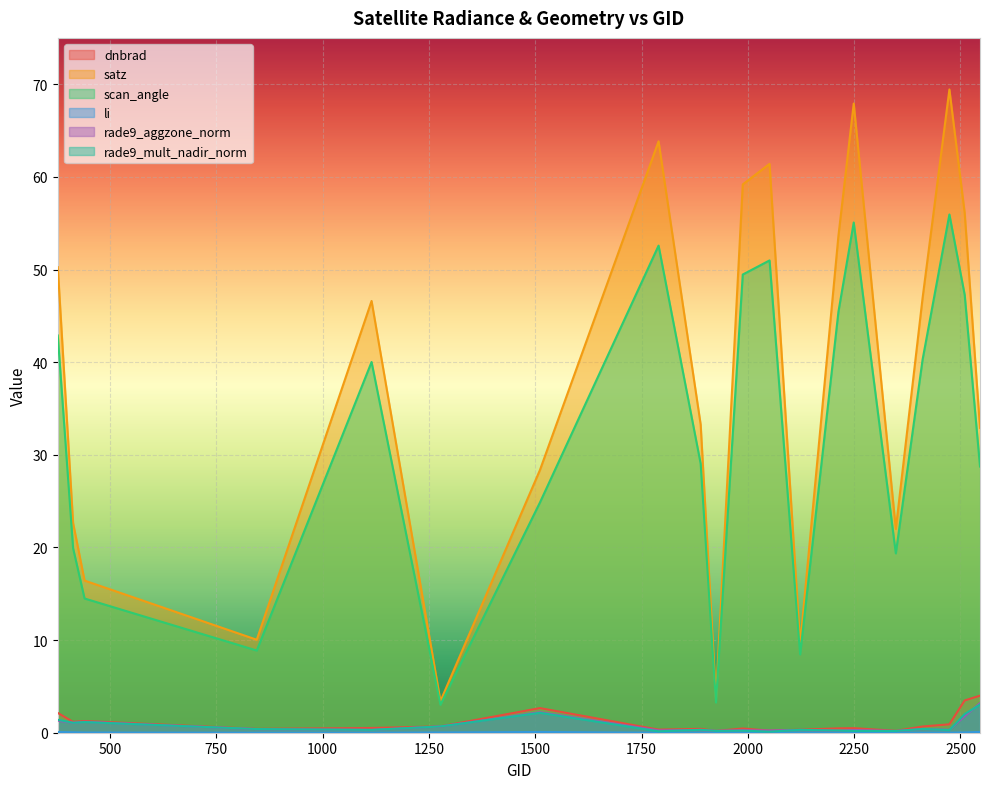

Reading left to right, transcribe all the data shown in this chart.

dnbrad: 2.1	1.2	1.3	0.4	0.5	0.7	2.7	0.3	0.4	0.2	0.5	0.2	0.3	0.5	0.5	0.2	0.7	0.9	3.5	4.0
satz: 50.3	22.6	16.4	10.0	46.6	3.4	28.4	63.8	33.3	3.7	59.2	61.4	9.6	53.6	67.9	22.0	46.9	69.4	56.1	32.9
scan_angle: 42.9	19.9	14.5	8.9	40.0	3.0	24.9	52.6	29.0	3.3	49.5	51.0	8.5	45.4	55.1	19.4	40.3	55.9	47.3	28.7
li: 0.1	0.0	0.0	0.0	0.0	0.0	0.1	0.0	0.0	0.0	0.0	0.0	0.0	0.0	0.0	0.0	0.0	0.0	0.0	0.1
rade9_aggzone_norm: 1.3	1.1	1.2	0.4	0.3	0.7	2.2	0.3	0.3	0.2	0.3	0.2	0.3	0.2	0.3	0.2	0.4	0.3	1.8	3.2
rade9_mult_nadir_norm: 1.4	1.1	1.2	0.4	0.3	0.7	2.1	0.2	0.3	0.2	0.2	0.1	0.3	0.2	0.2	0.2	0.4	0.3	2.0	3.0